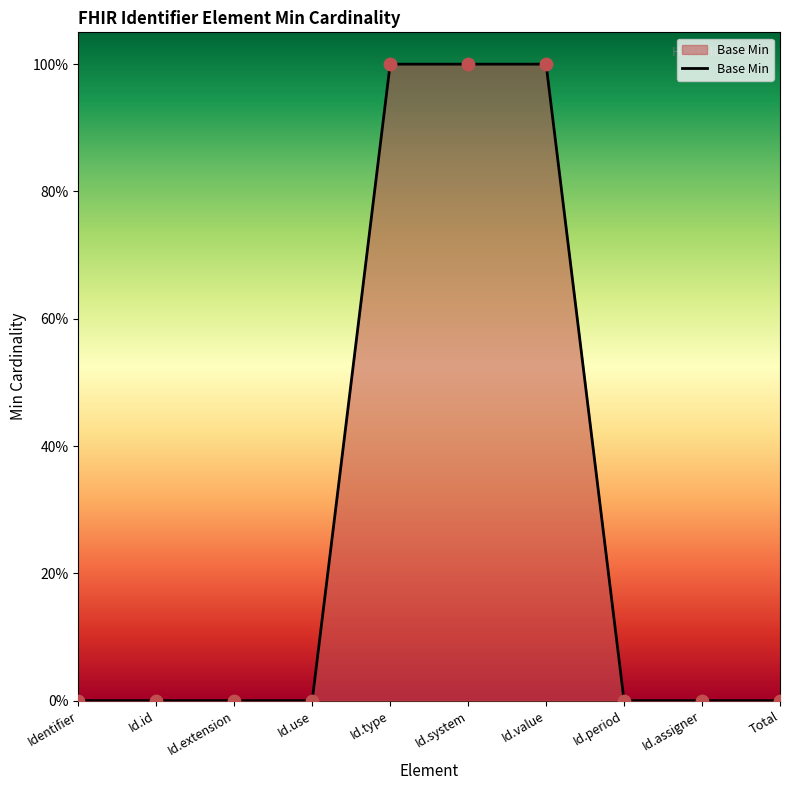

Which has a higher value, Id.extension or Id.assigner?

Id.extension